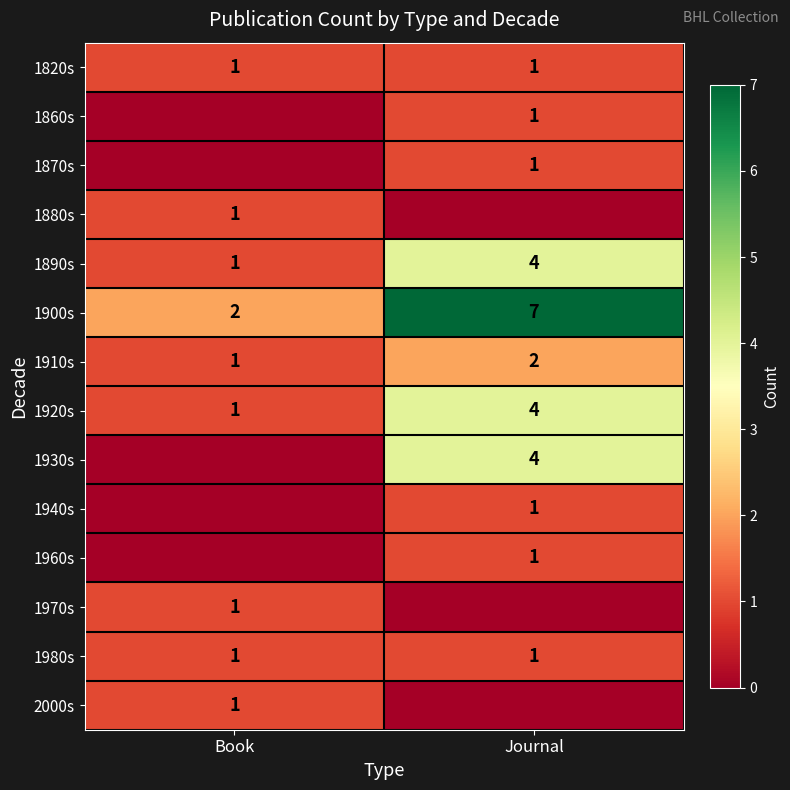

Is the value of 1920s at Journal greater than the value of 1910s at Journal?

Yes